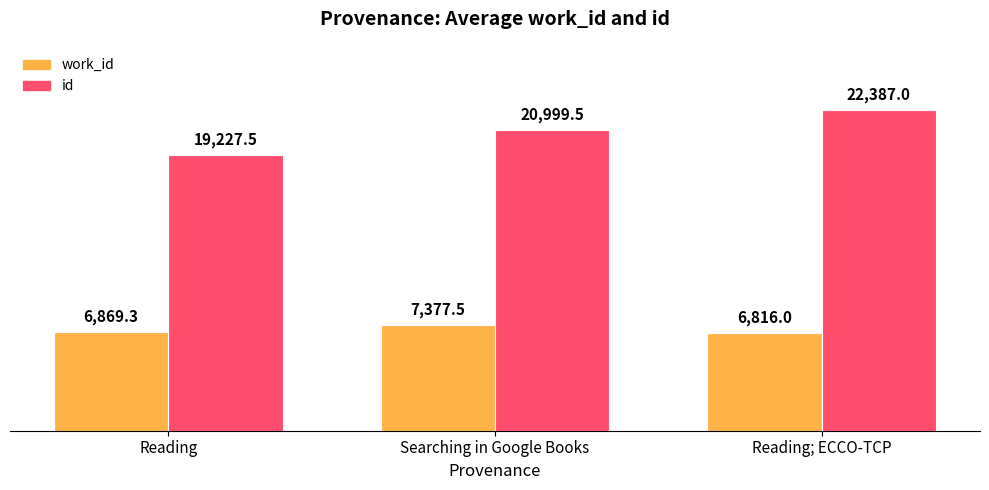

What is the total value across all series at Reading?

26096.8